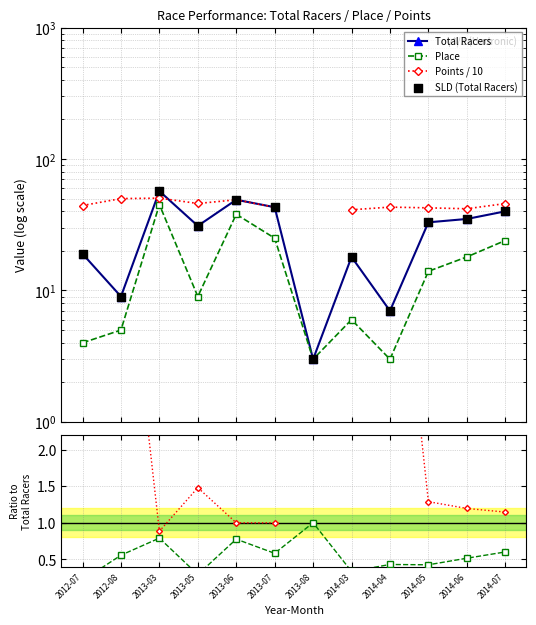

Which series contains the highest Y value?

Total Racers